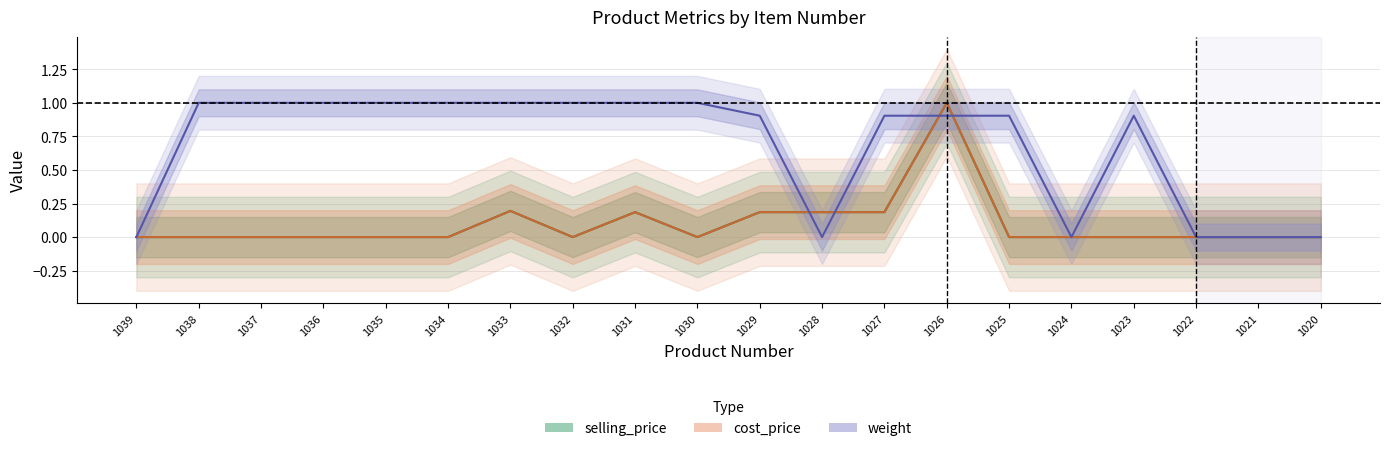

Rank the categories by cost_price value from highest to lowest.

1026, 1033, 1031, 1029, 1028, 1027, 1039, 1038, 1037, 1036, 1035, 1034, 1032, 1030, 1025, 1024, 1023, 1022, 1021, 1020